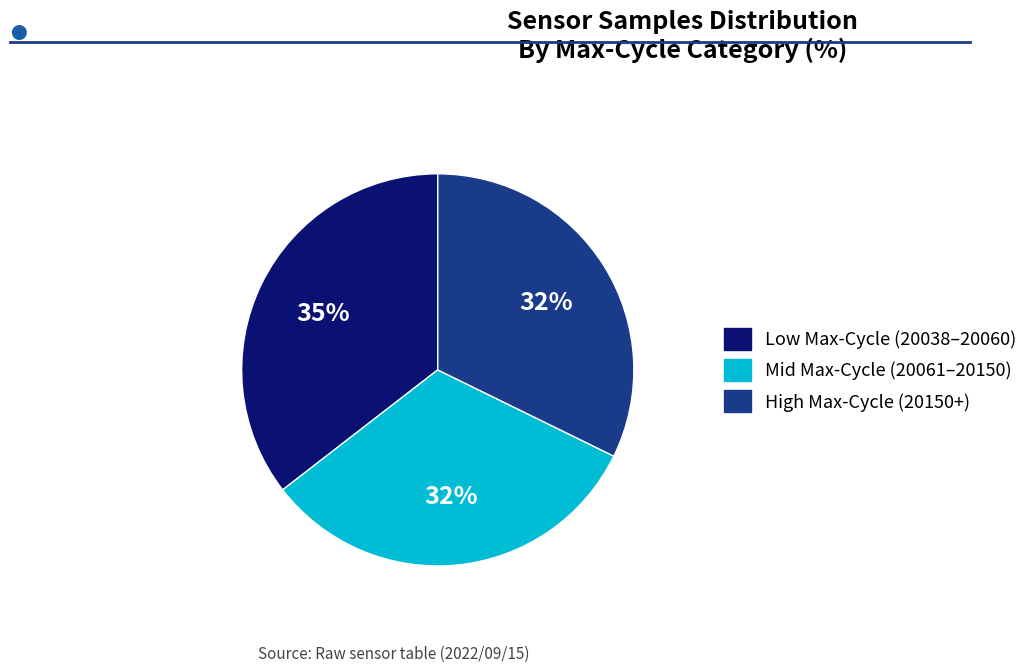

To the nearest percent, what percentage of the pie is High Max-Cycle (20150+)?

32%